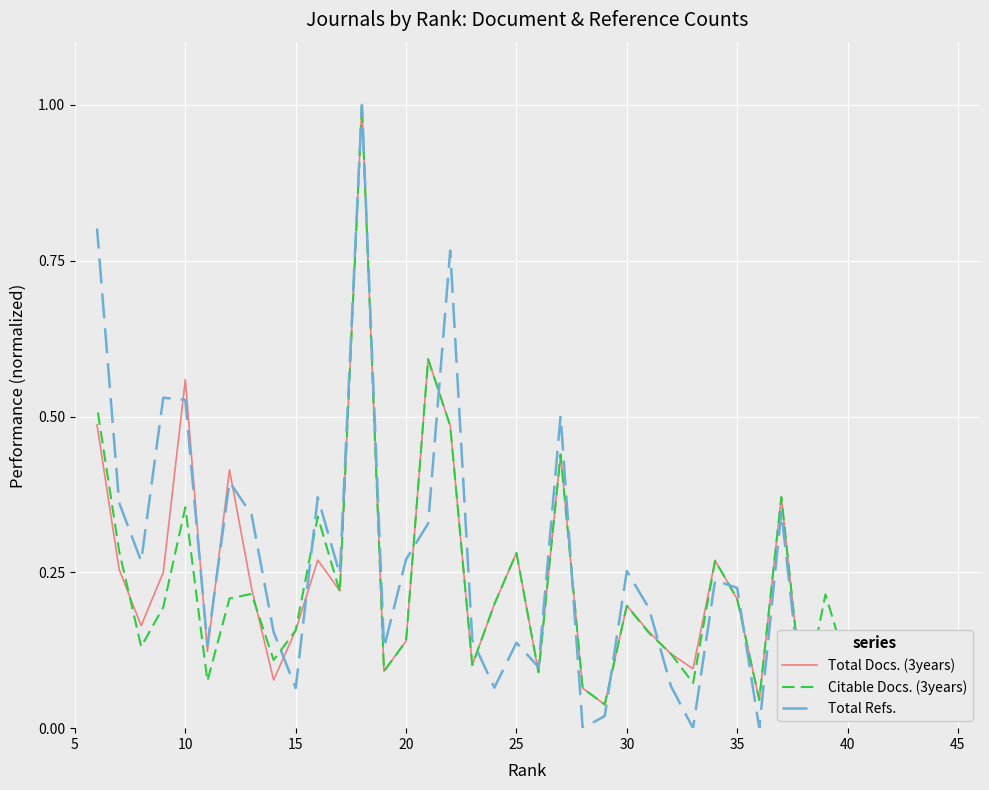

Which series has the largest range (max minus min)?

Total Refs.